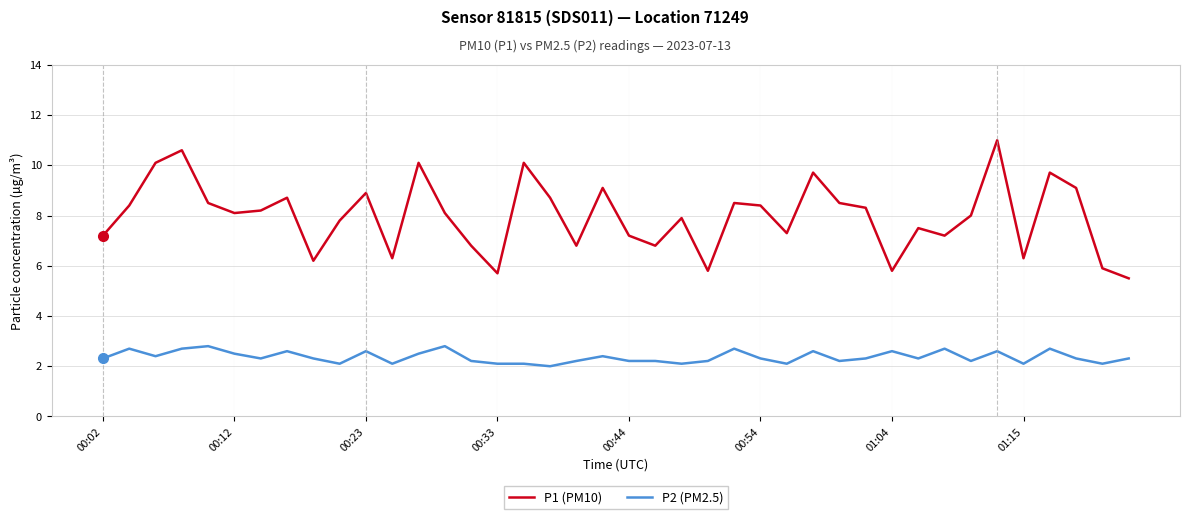

Rank the series by their maximum value, from highest to lowest.

P1 (PM10), P2 (PM2.5)